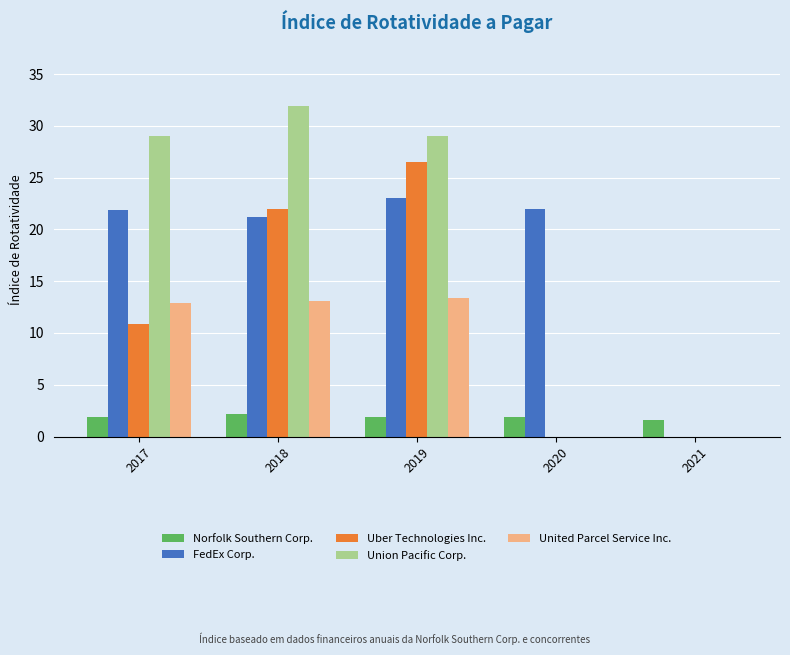

Is the value of FedEx Corp. at 2020 greater than the value of Union Pacific Corp. at 2019?

No